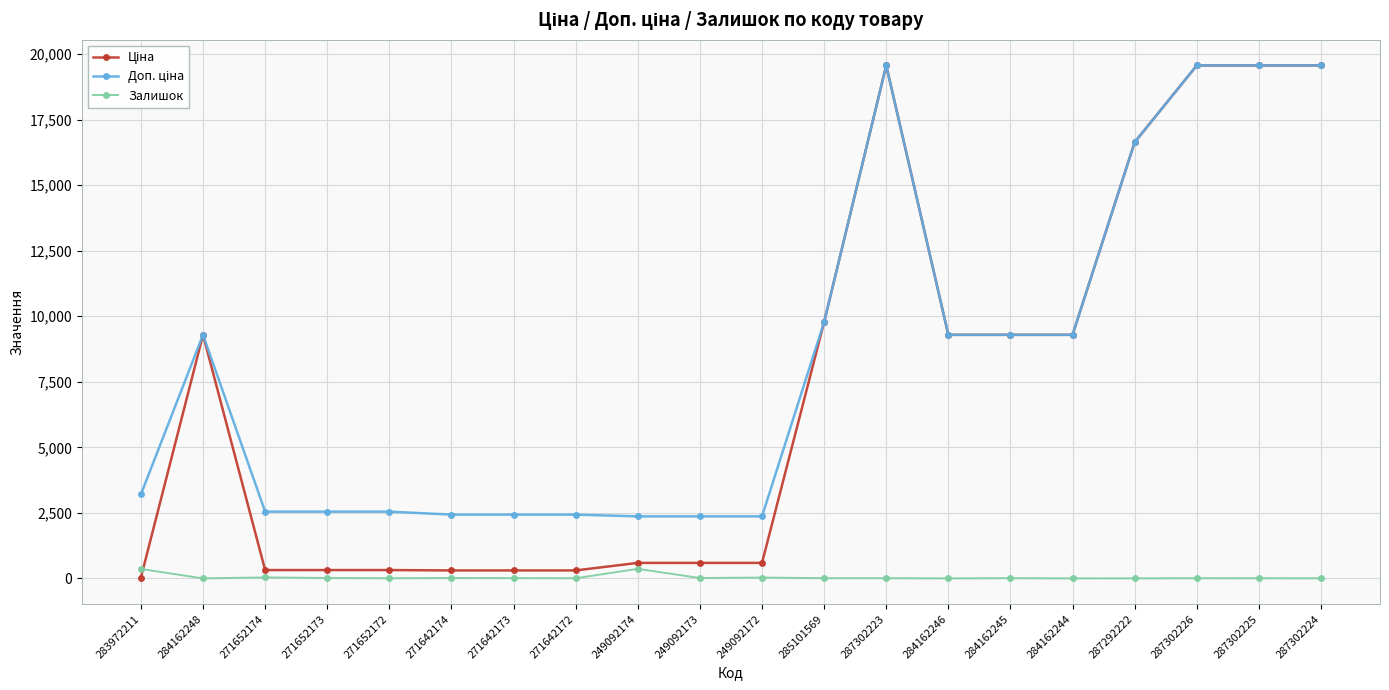

What position from the left is 284162245?

15